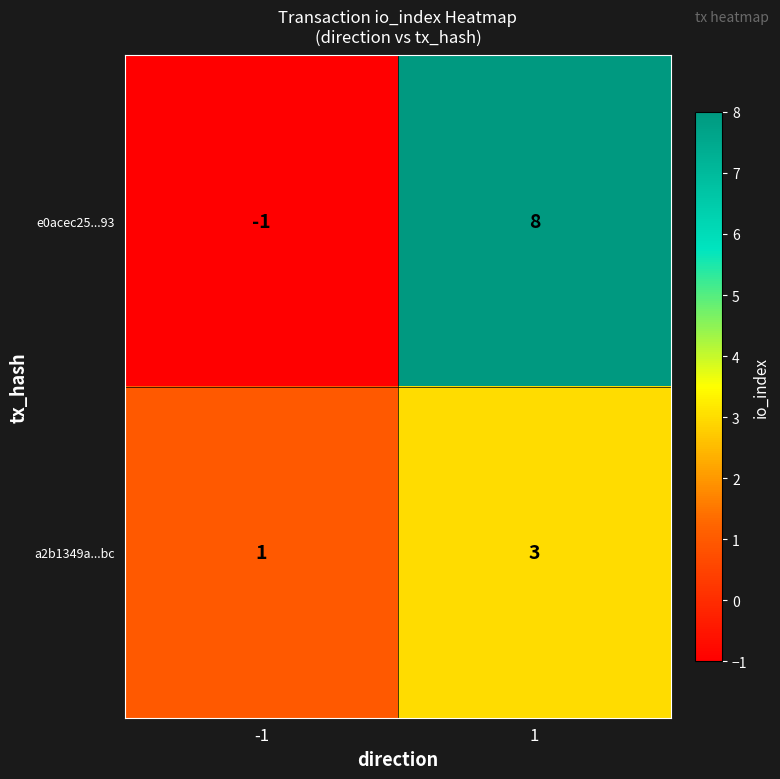

Rank the series by their average value, from highest to lowest.

e0acec25...93, a2b1349a...bc